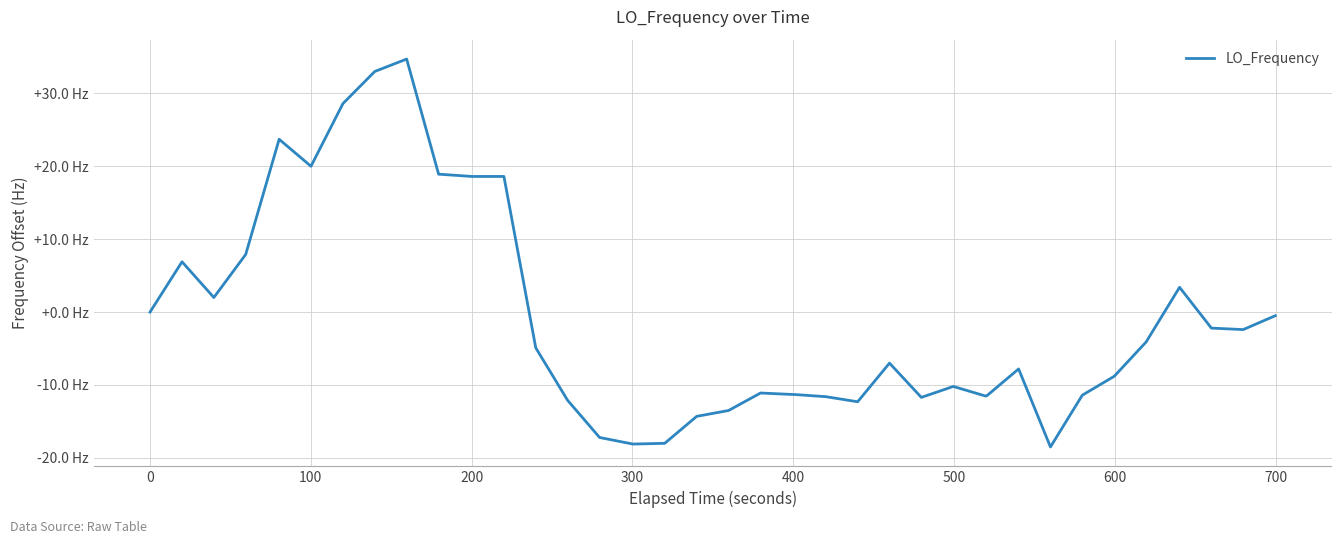

Does the chart have visible grid lines?

Yes